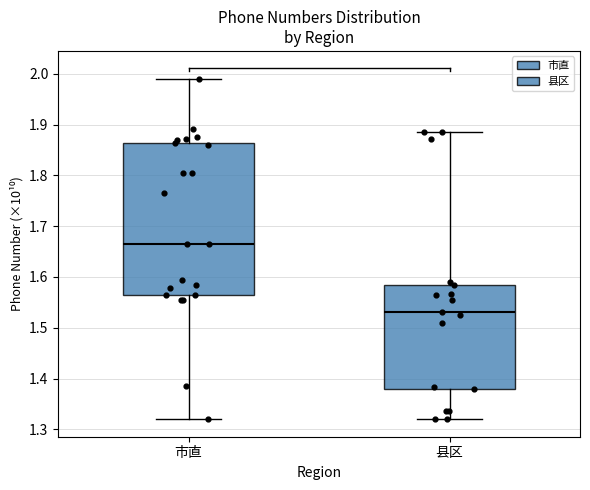

Which box's median line is the highest?

市直